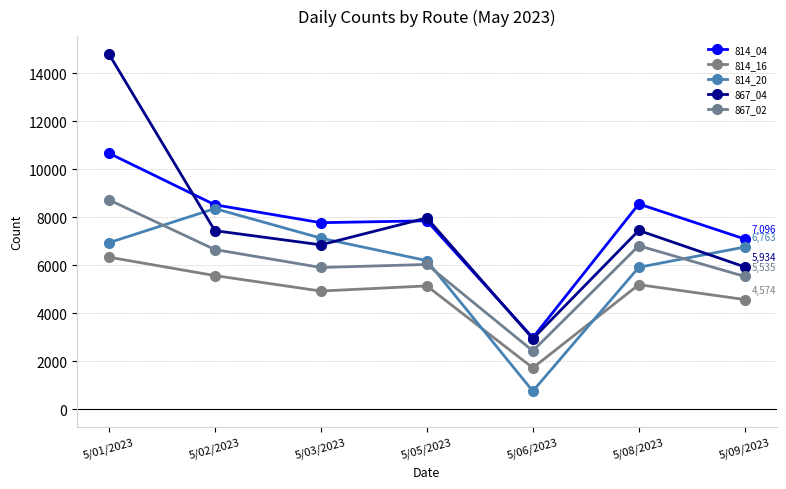

What is the value of the 814_20 point at the 3rd from the left?

7134